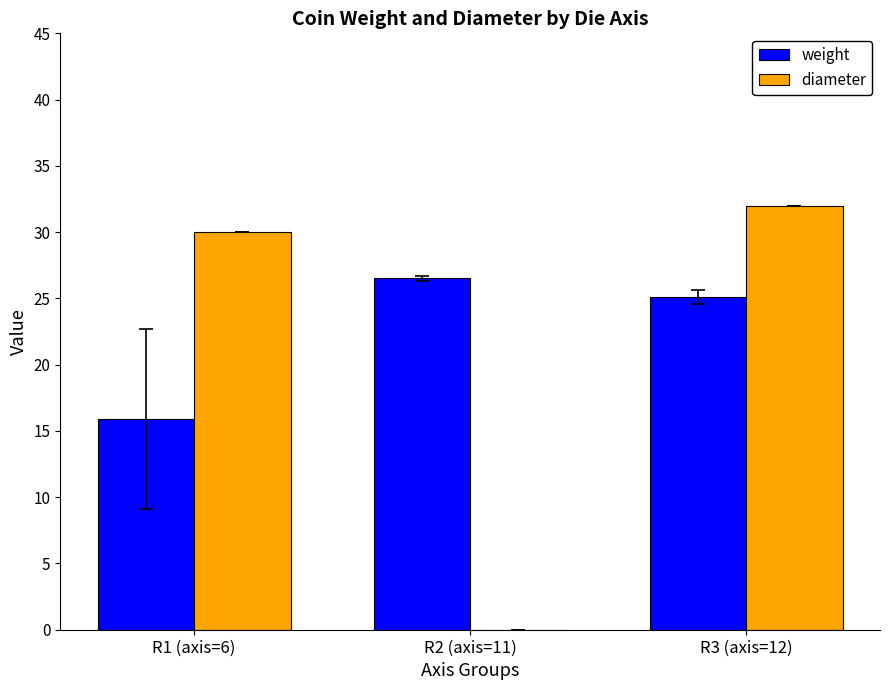

What is the sum of all weight values?

67.5